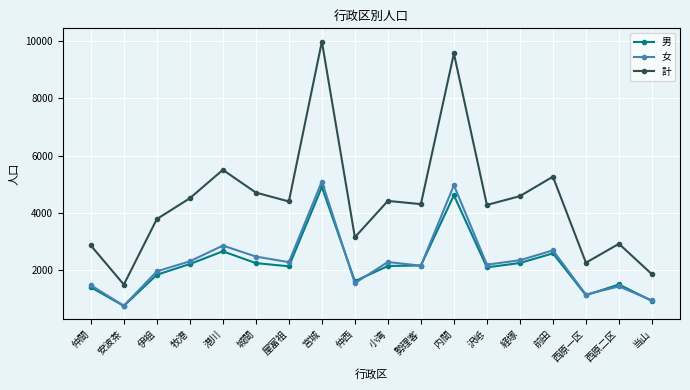

Is the value of 計 at 伊祖 greater than the value of 女 at 内間?

No